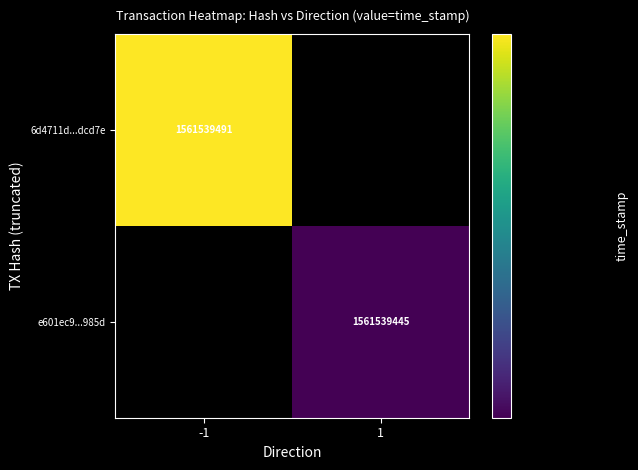

Is it true that 6d4711d22da0ed78935e0ce921b30a0908dcd7e equals 0 at 1?

True